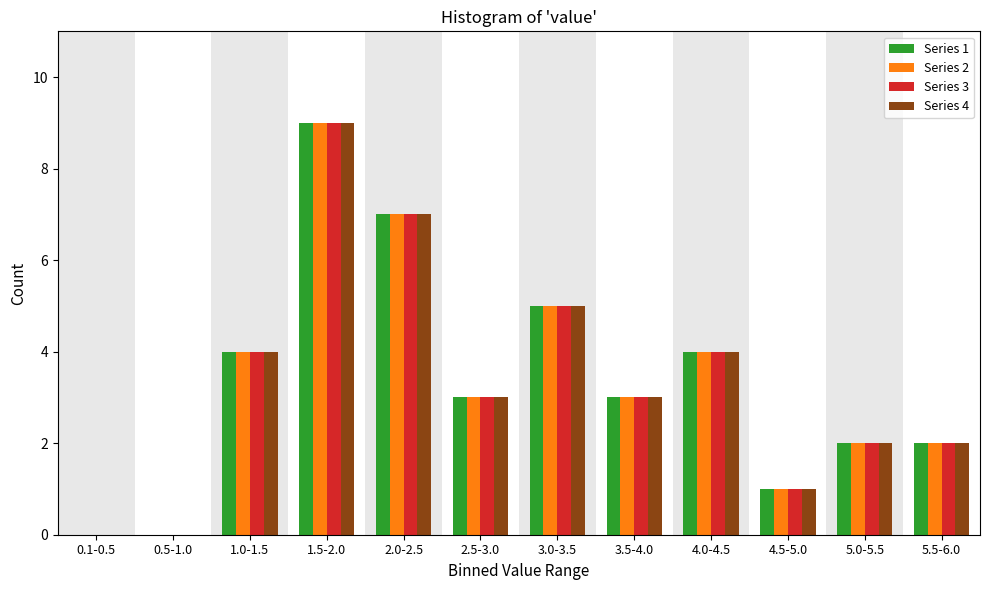

Is the value of Series 4 at 5.5-6.0 greater than the value of Series 2 at 2.5-3.0?

No